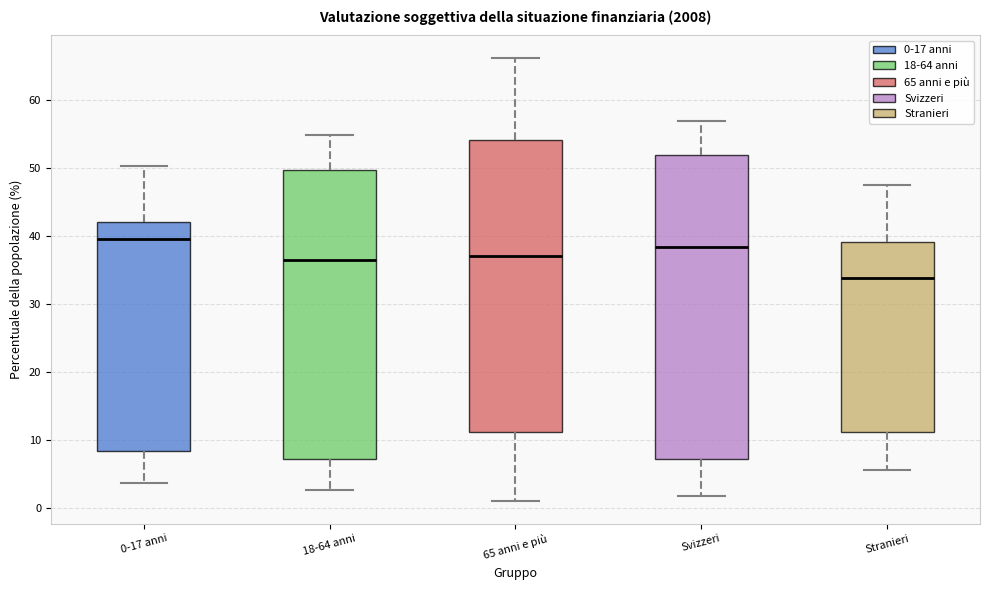

Which box's median line is the highest?

0-17 anni